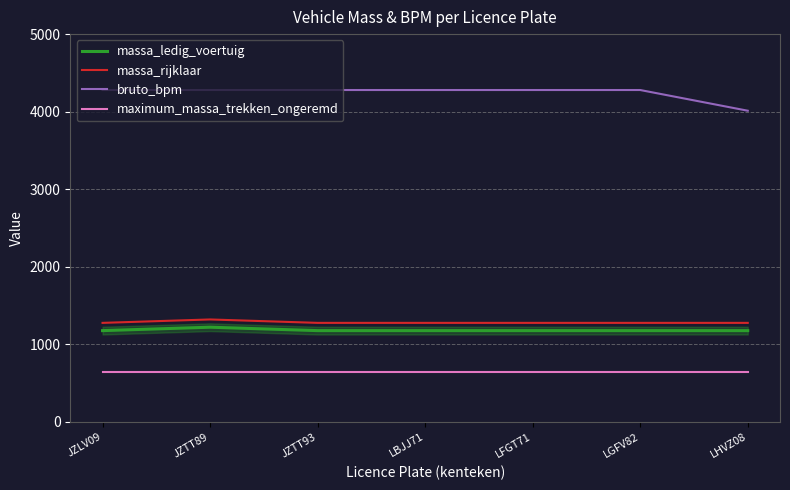

Is the value of bruto_bpm at JZTT89 greater than the value of maximum_massa_trekken_ongeremd at LFGT71?

Yes